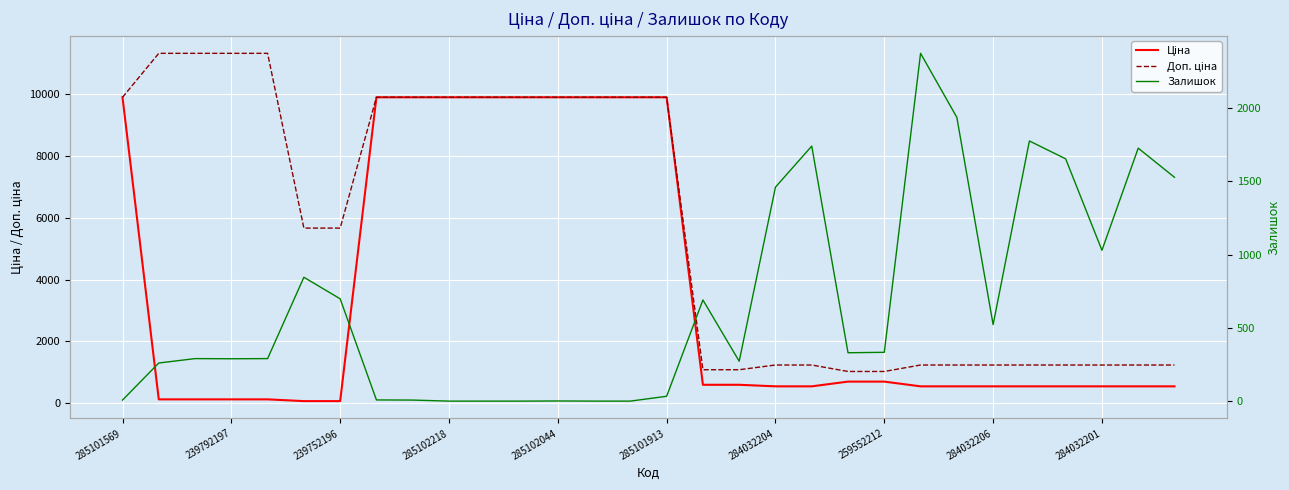

True or false: Доп. ціна has more than 2 interior local peaks.

False